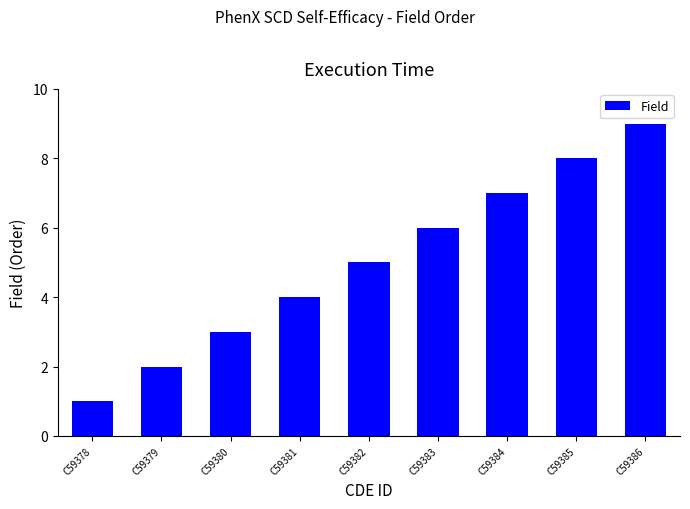

List the labels in order of value, largest first.

C59386, C59385, C59384, C59383, C59382, C59381, C59380, C59379, C59378